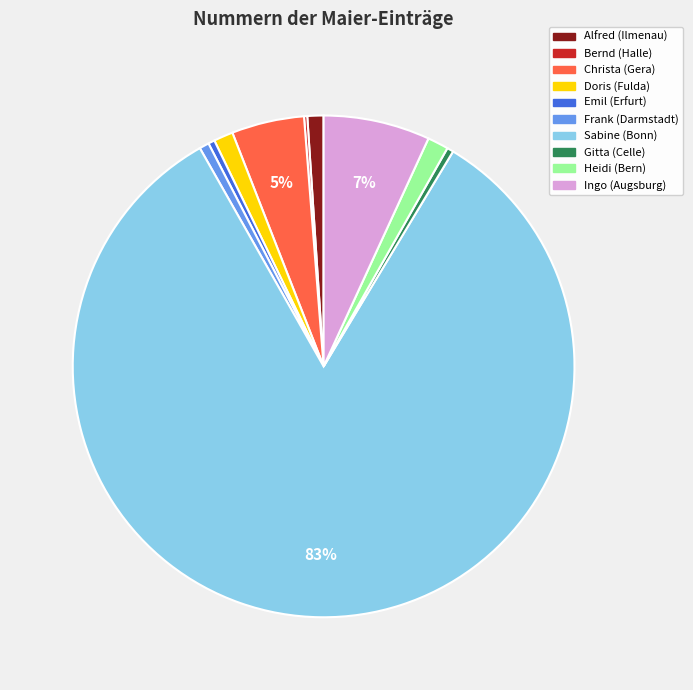

What is the largest slice in the pie chart?

Sabine (Bonn)